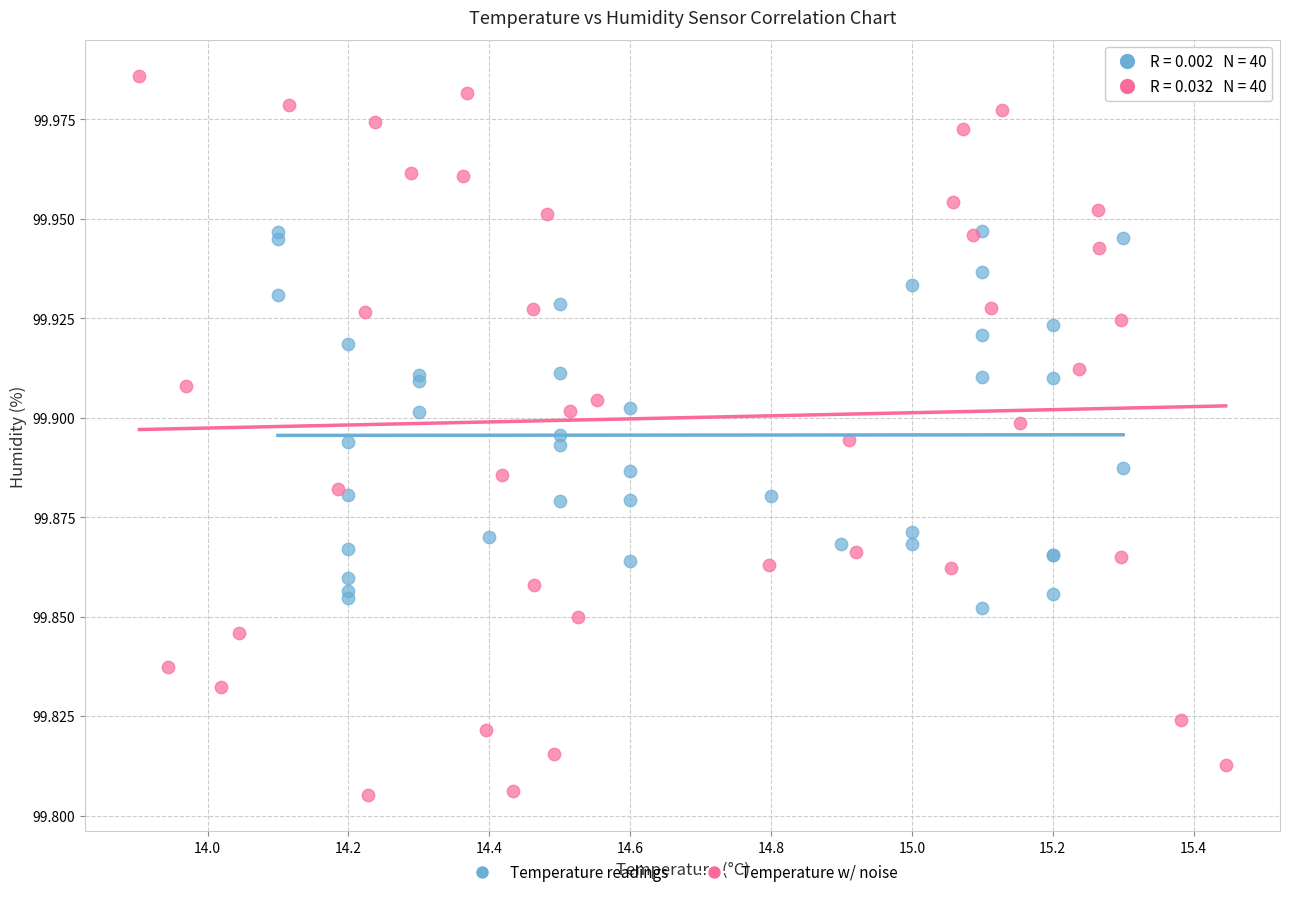

Which series reaches the maximum Y coordinate?

Temperature w/ noise